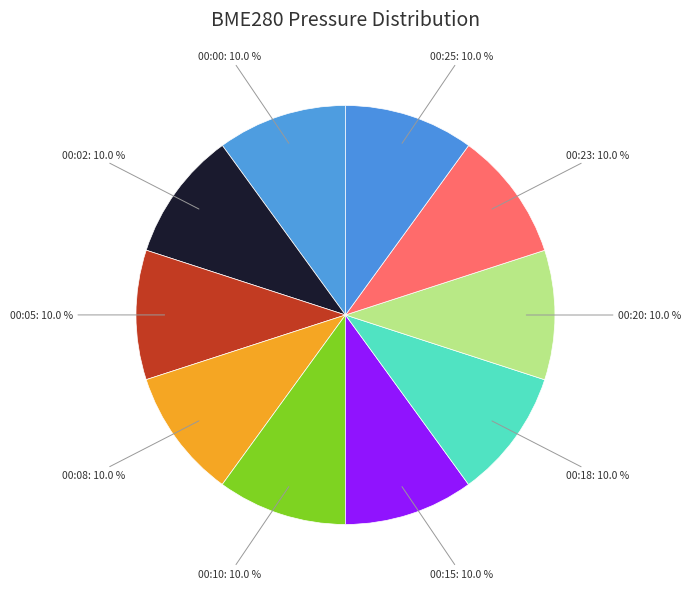

Is there any slice that represents more than half of the pie?

No